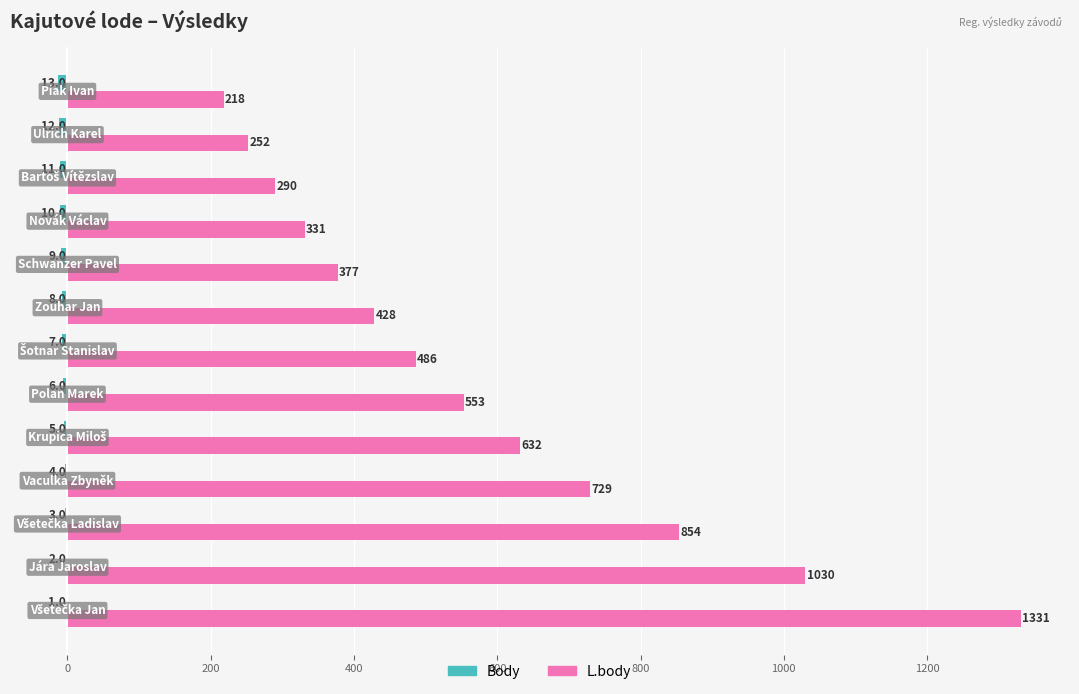

Which series has the largest total across all categories?

L.body